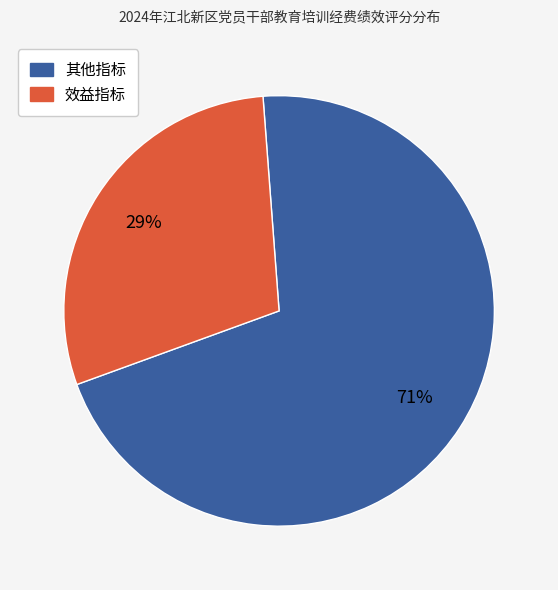

Does any single category account for the majority?

Yes